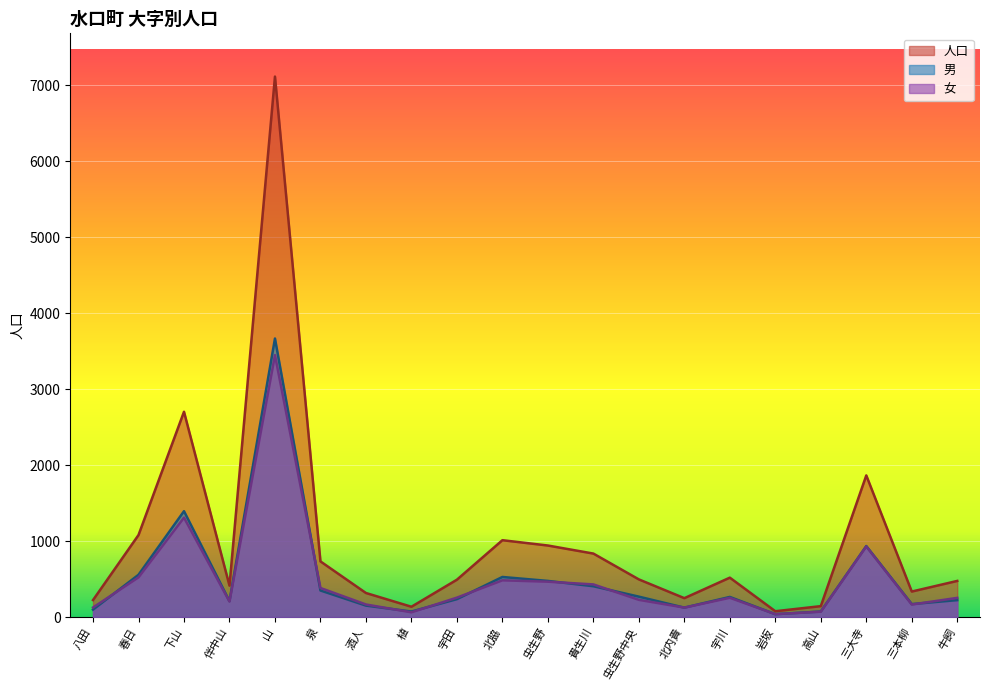

Is the value of 人口 at 貴生川 greater than the value of 女 at 宇田?

Yes